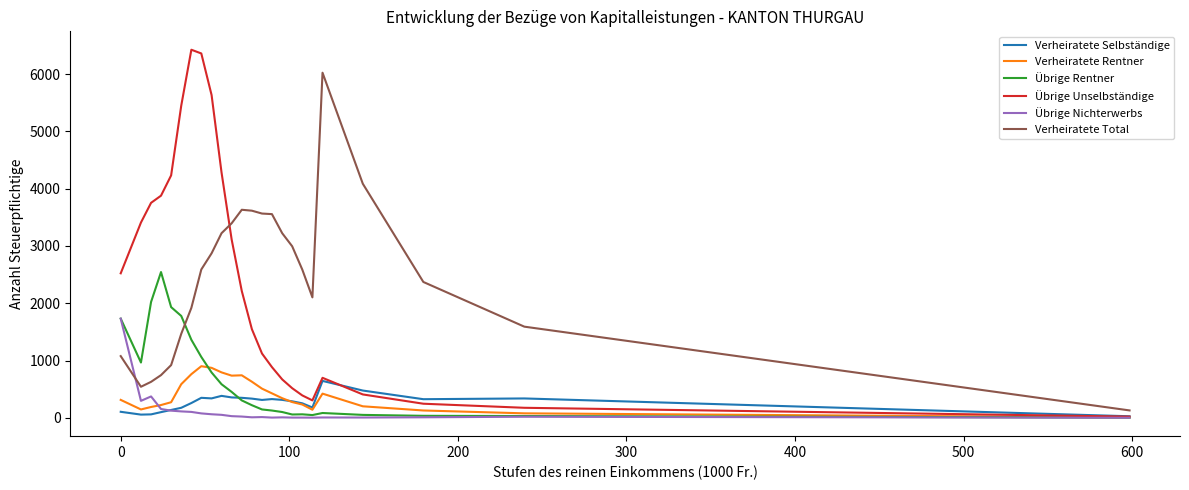

What is the minimum value shown in the chart?

1